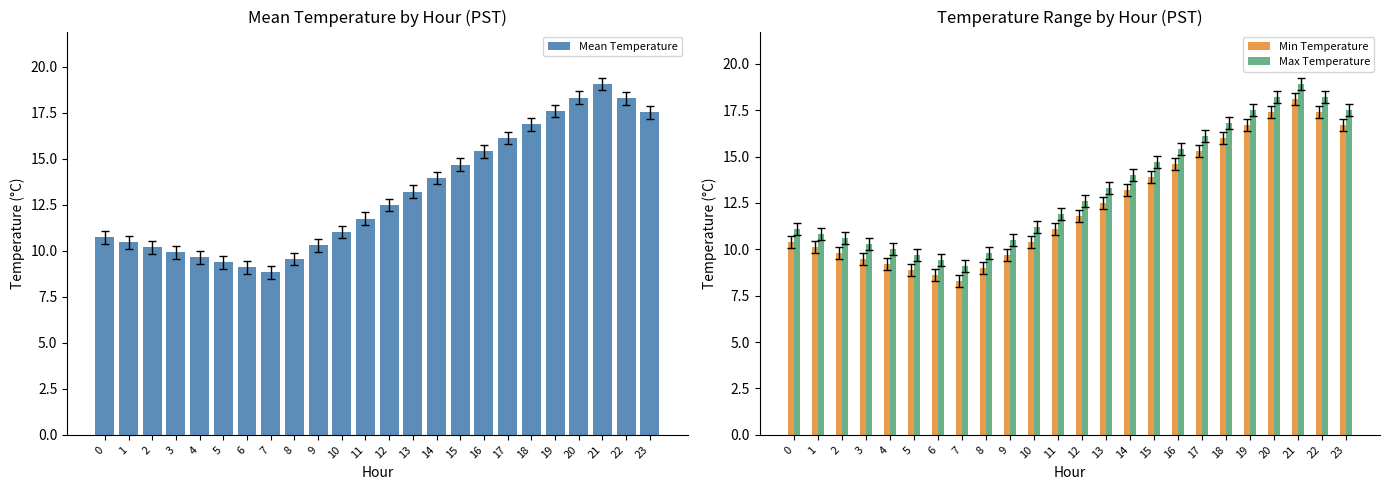

Which series has the largest total across all categories?

Max Temperature